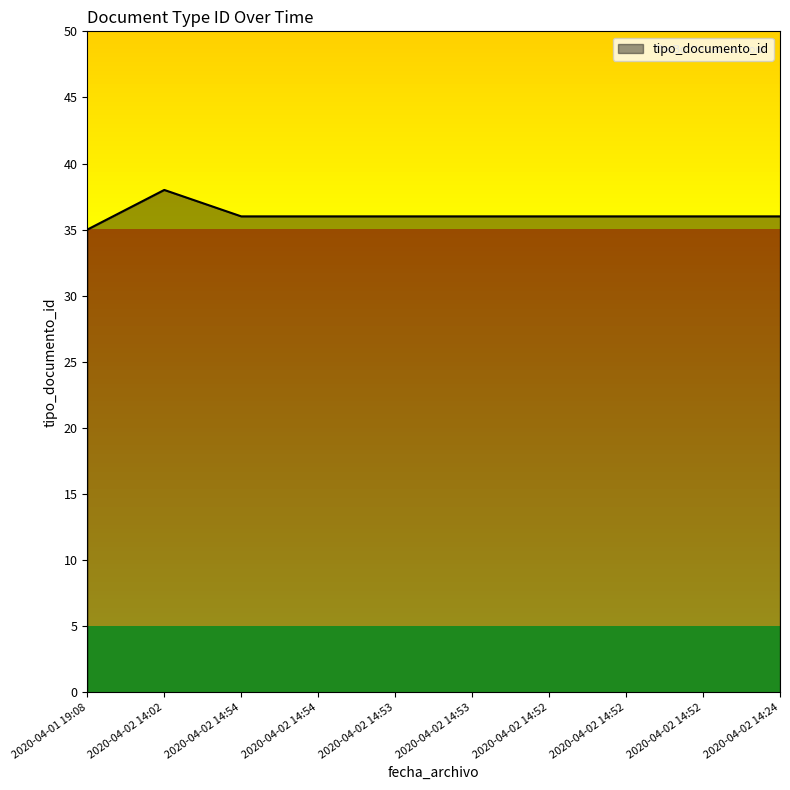

What is the greatest value displayed?

38